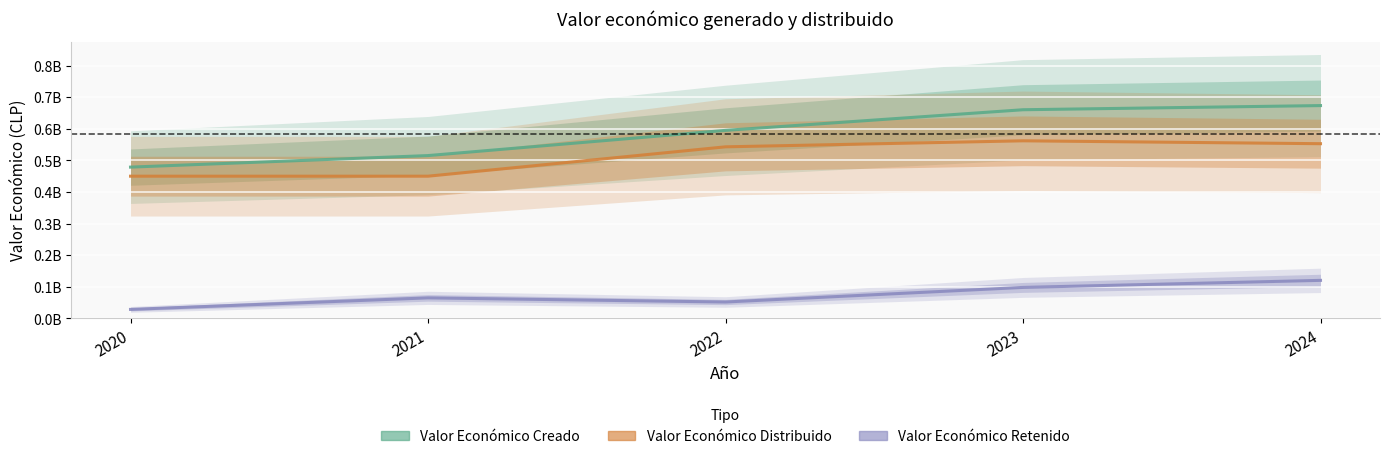

What is the value of the Valor Económico Distribuido point at the 1st from the left?

449992101